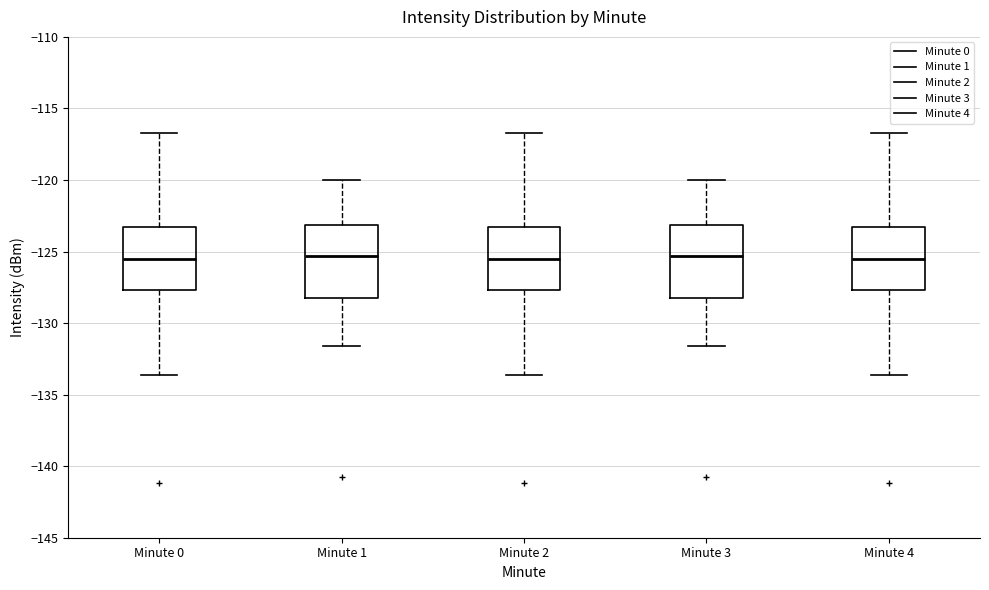

Reading left to right, transcribe this box plot: for each box, give where its median line is, the range the box spans, and where its two whiskers end, as read against the y-axis. The values are not printed on the chart, so give them approximately, as read against the axis.

Minute 0: median -125.5, box -127.5 to -123.5, whiskers -133.5 to -116.5
Minute 1: median -125.5, box -128.0 to -123.0, whiskers -131.5 to -120.0
Minute 2: median -125.5, box -127.5 to -123.5, whiskers -133.5 to -116.5
Minute 3: median -125.5, box -128.0 to -123.0, whiskers -131.5 to -120.0
Minute 4: median -125.5, box -127.5 to -123.5, whiskers -133.5 to -116.5